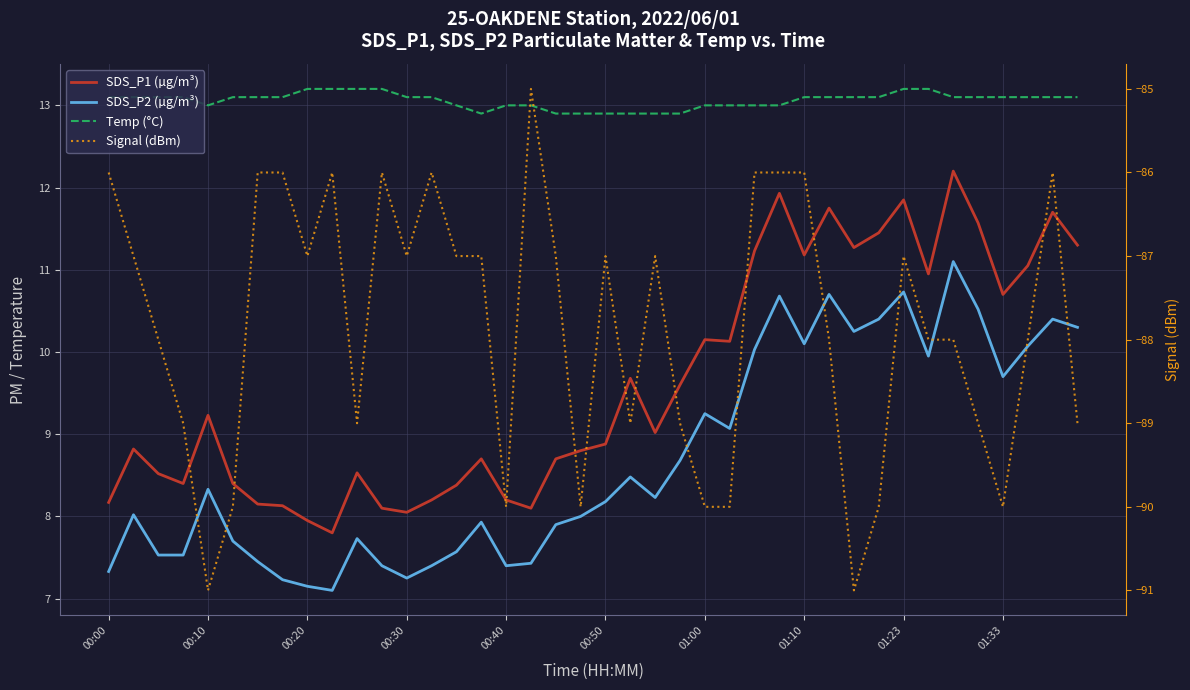

At which label does Signal (dBm) first exceed -87?

00:00